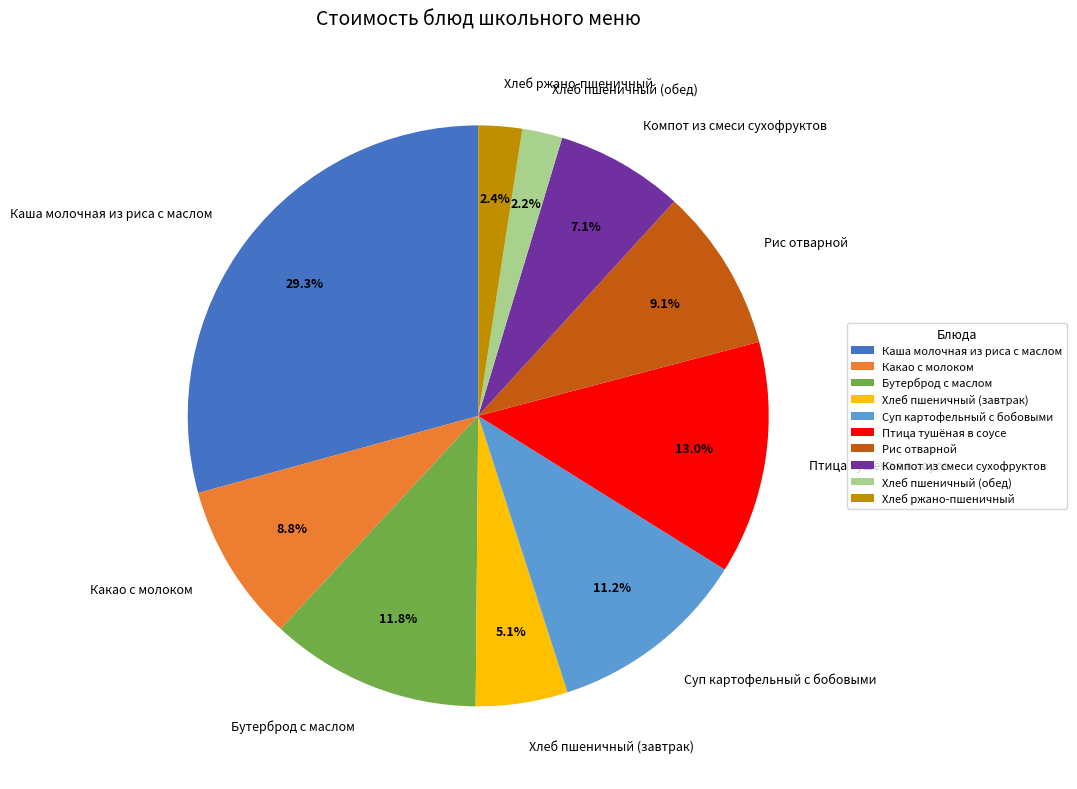

Is there a majority slice in this chart?

No